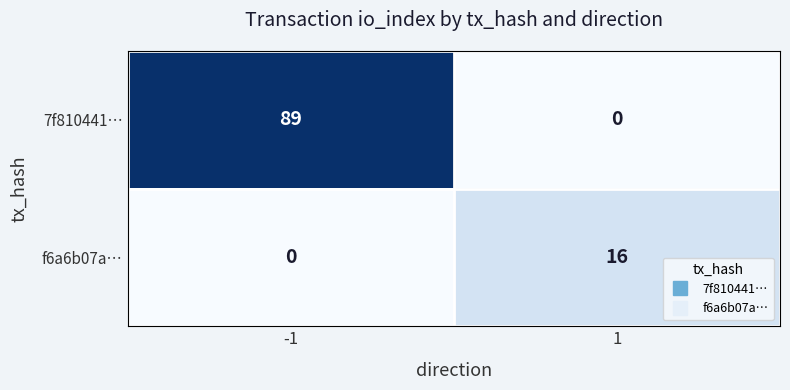

Is it true that f6a6b07a… equals 16 at 1?

True